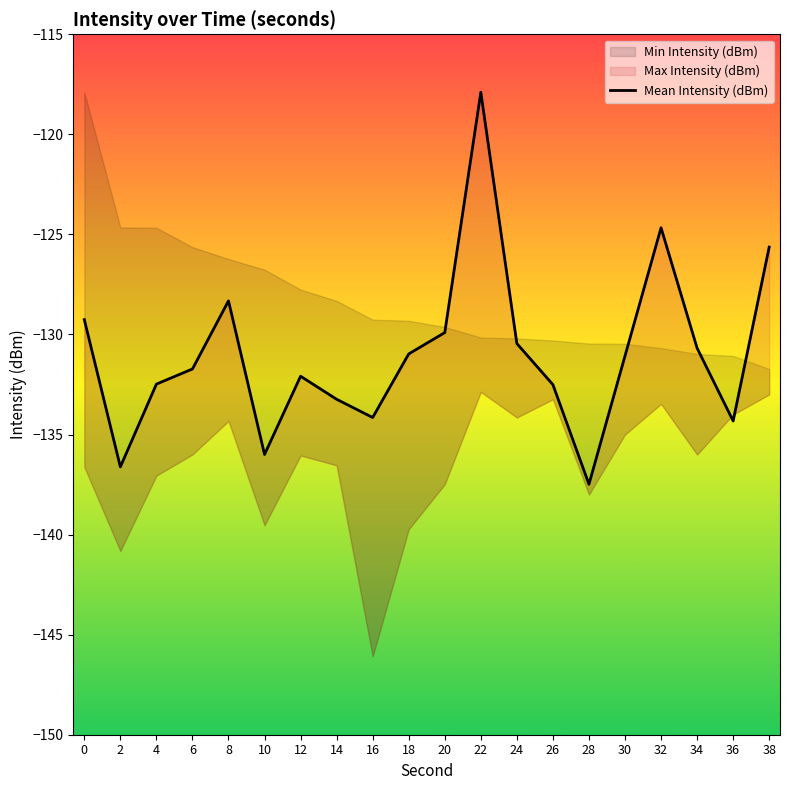

What is the difference between the maximum and minimum values?

19.6